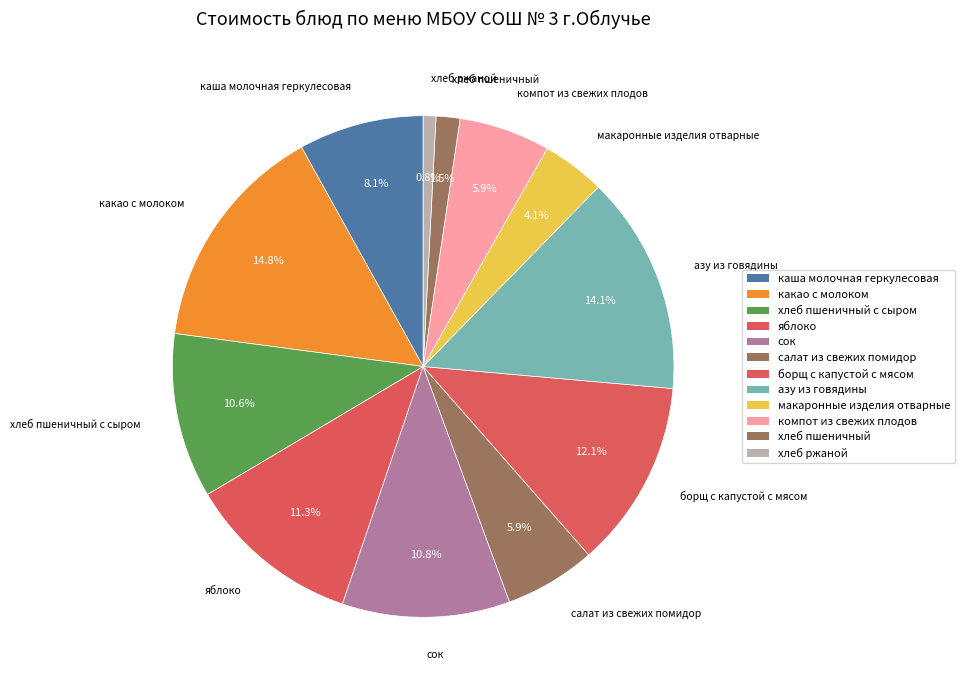

Which has a higher value, каша молочная геркулесовая or какао с молоком?

какао с молоком